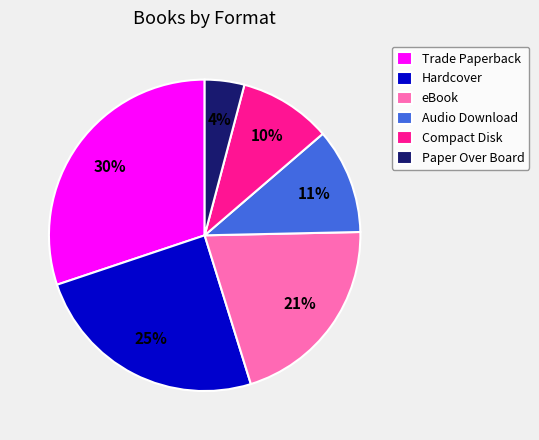

Is the sum of Hardcover and eBook greater than half?

No